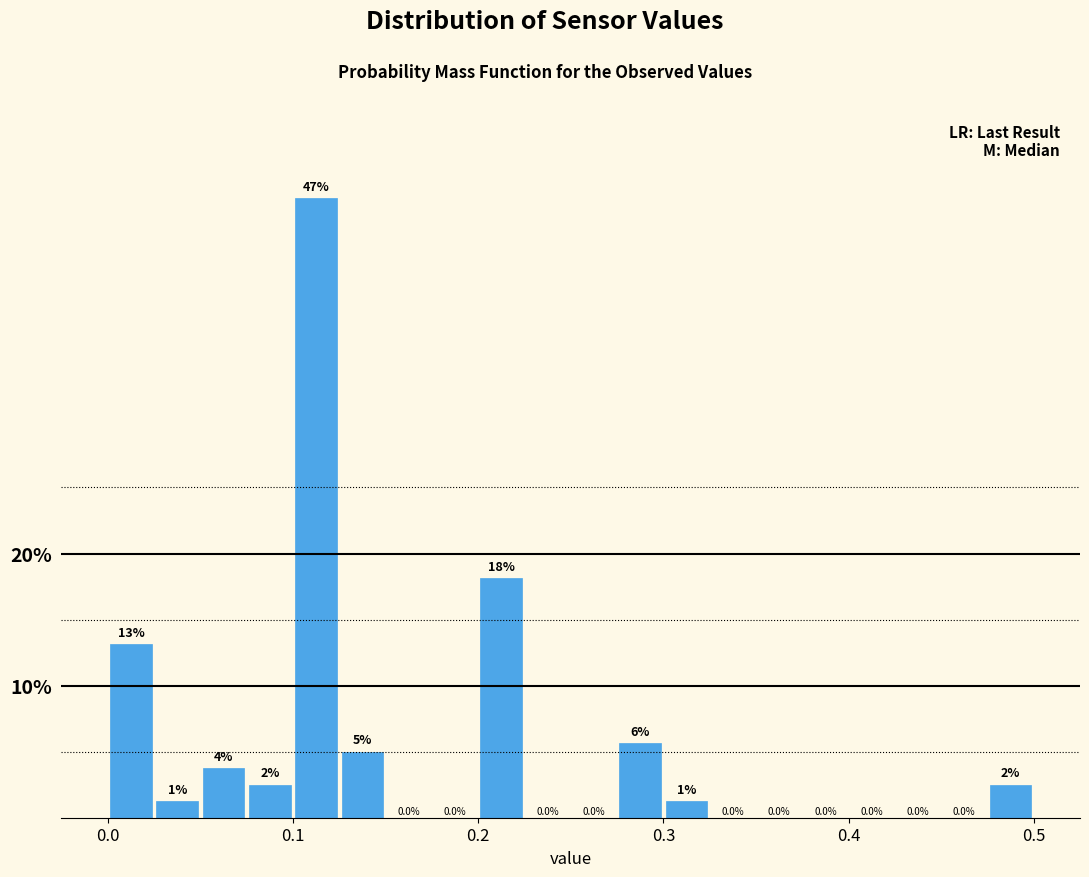

Read against the x-axis, roughly where is the centre of the tallest bar?

0.11